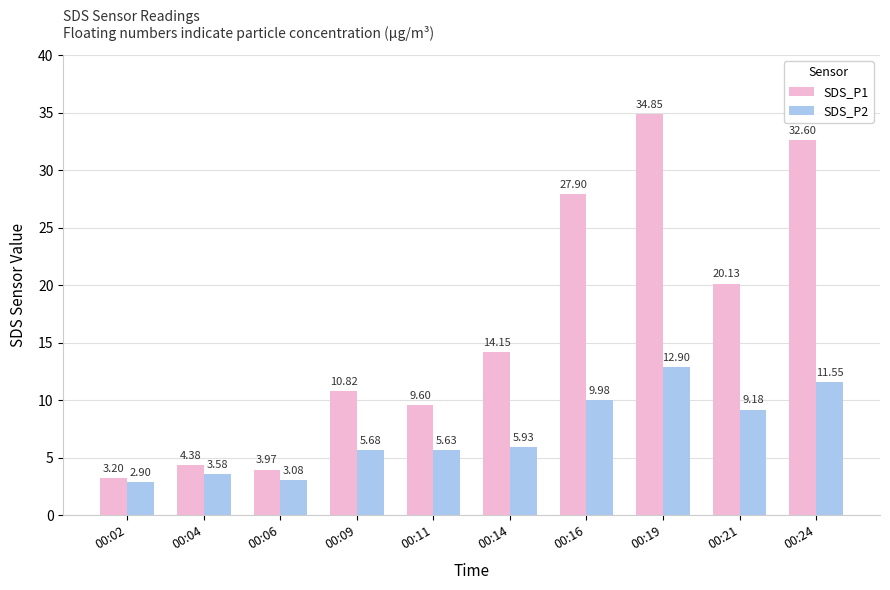

What are all the series names shown in the legend?

SDS_P1, SDS_P2